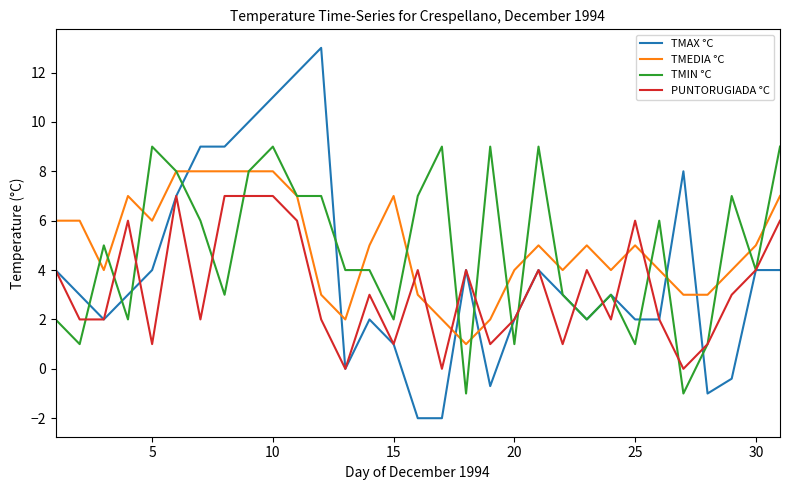

True or false: TMAX °C and TMIN °C intersect in this chart.

True